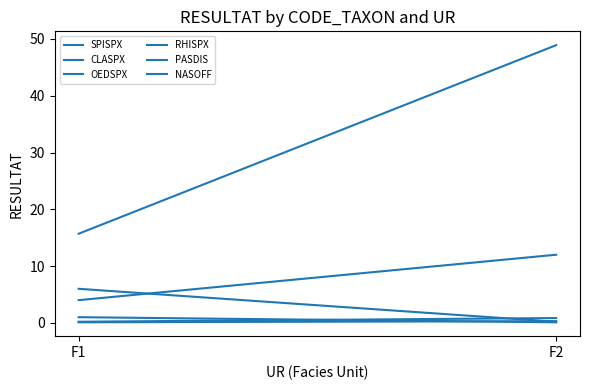

What is the sum of the NASOFF values at F2 and F1?

1.1